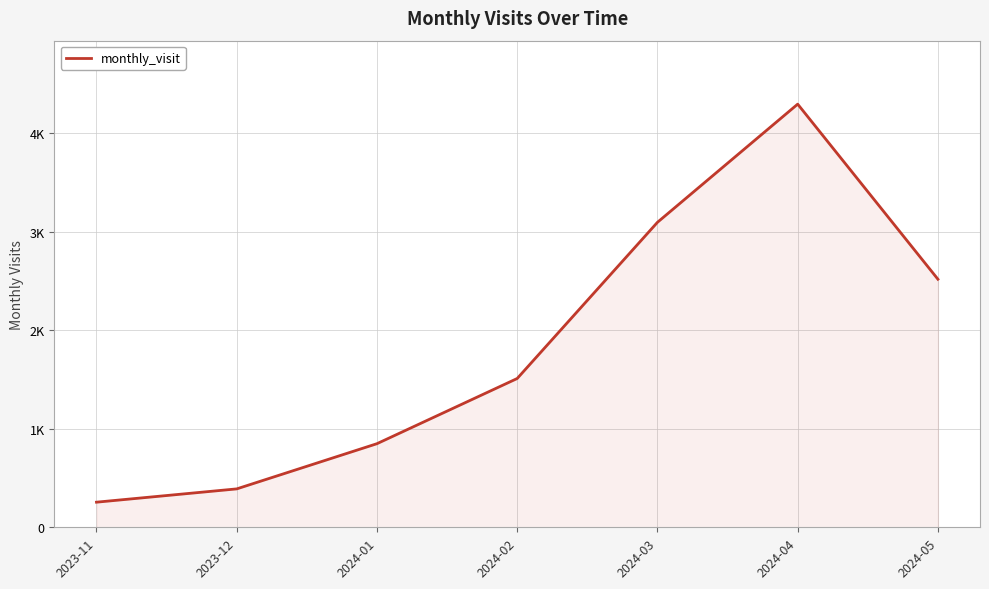

Does the chart display data point markers on the line(s)?

No